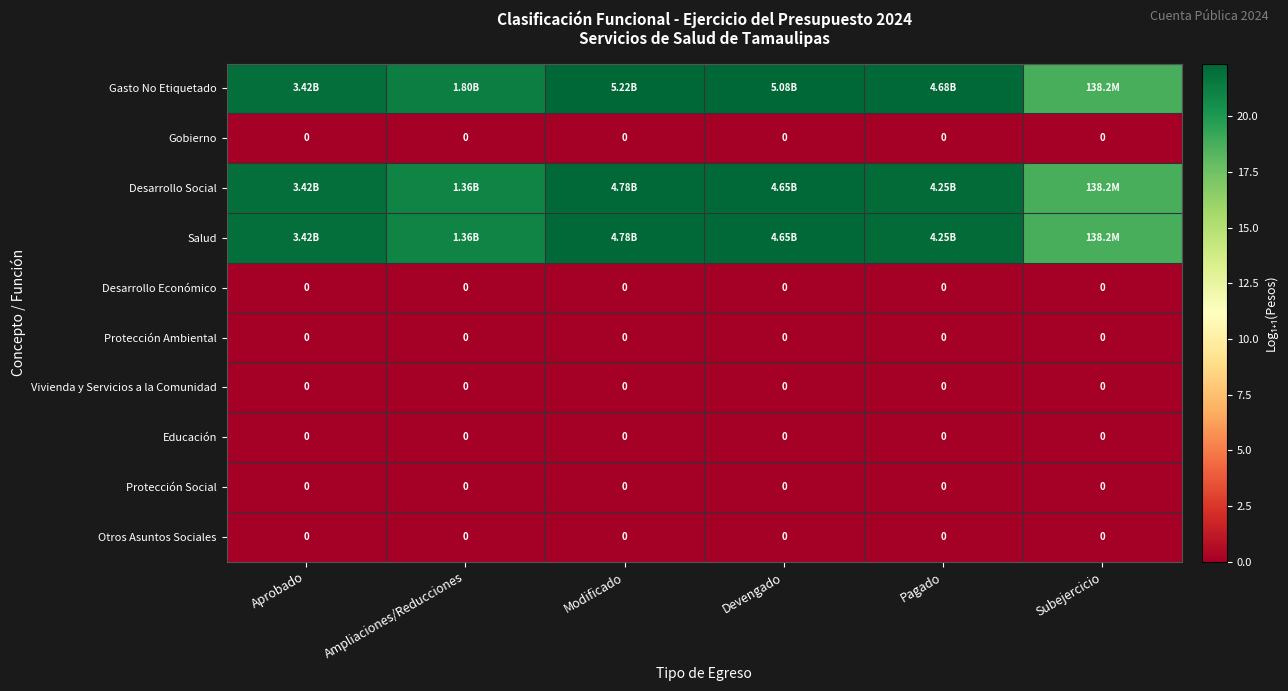

Which category has the highest value in the Salud series?

Modificado